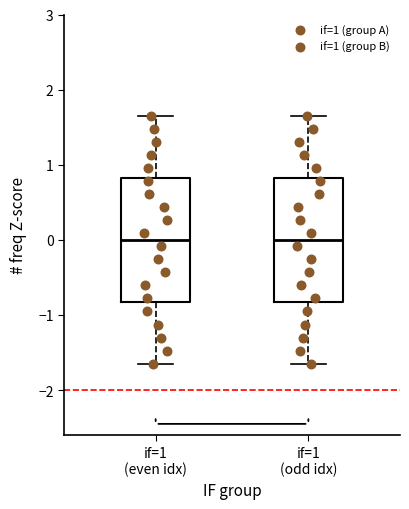

Reading left to right, read every box against the y-axis: the position of its median line, the range the box covers, and the ends of its whiskers. The values are not printed on the chart, so give them approximately, as read against the axis.

if=1 (even idx): median 0.0, box -0.8 to 0.8, whiskers -1.6 to 1.6
if=1 (odd idx): median 0.0, box -0.8 to 0.8, whiskers -1.6 to 1.6